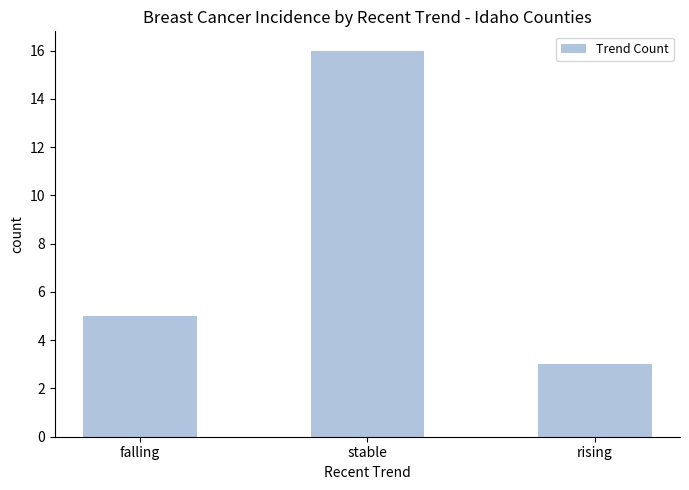

Which has a higher value, stable or falling?

stable